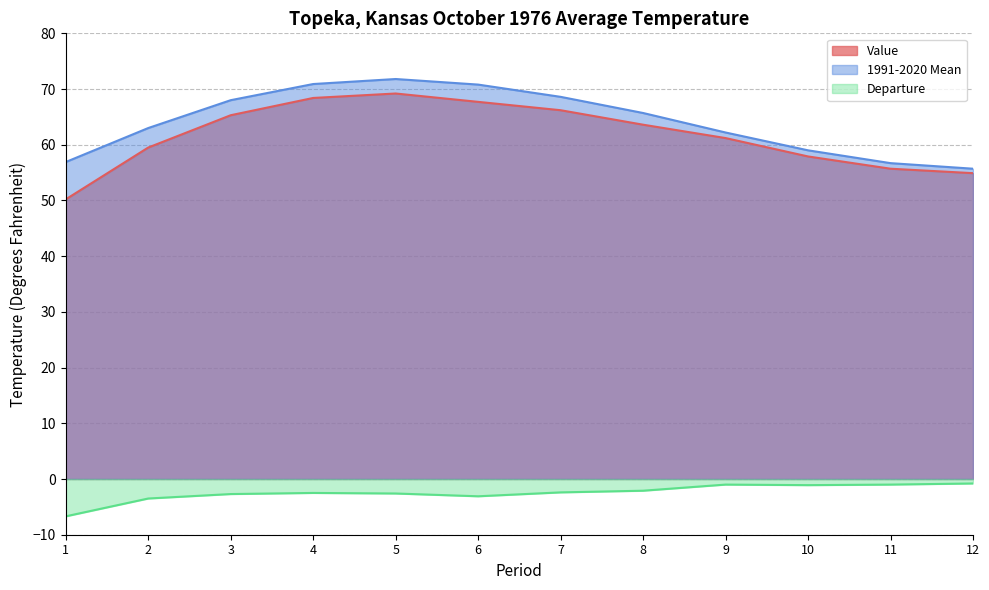

At which label does Value first exceed 63?

3